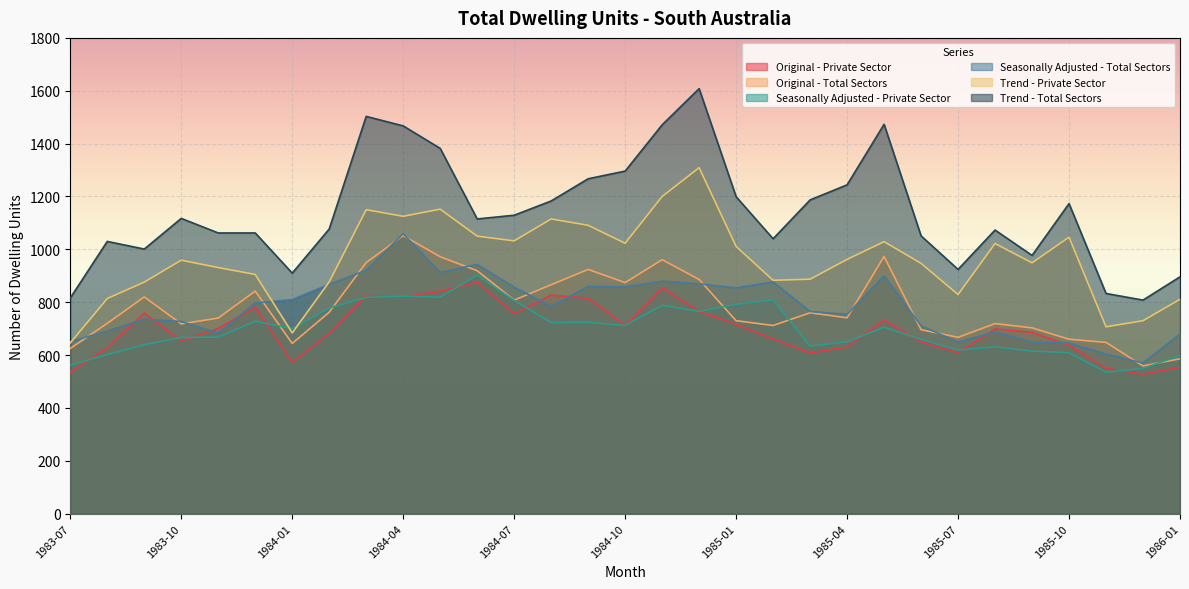

How many values in the Original - Total Sectors series exceed 741?

15